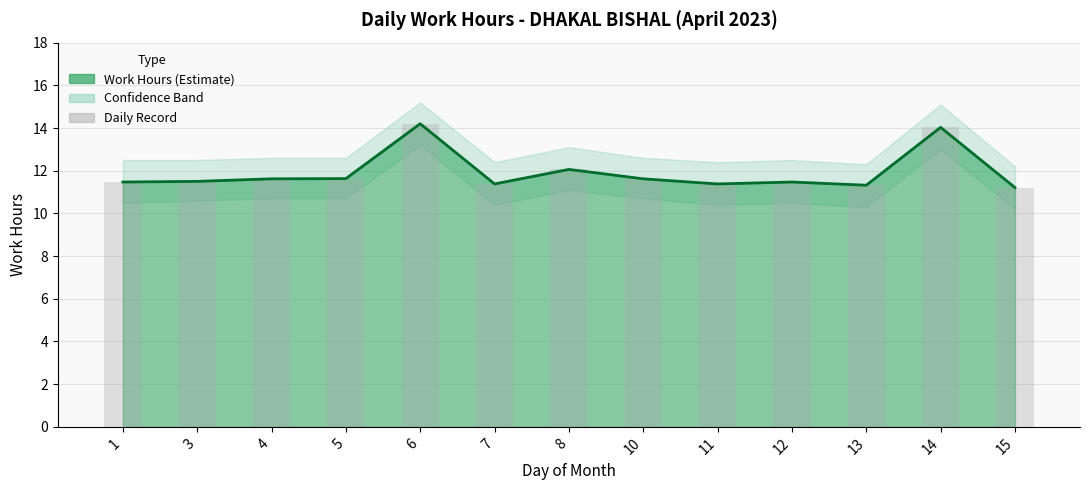

Does the chart contain stacked bars?

No